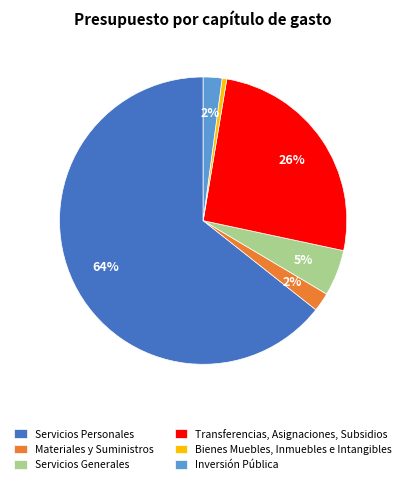

Count the number of slices in the pie.

6